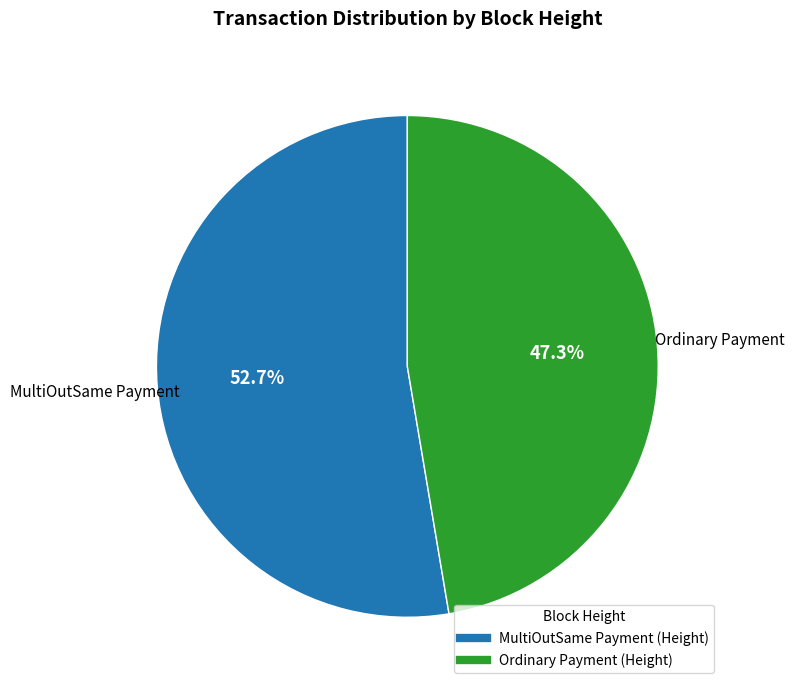

Is there a majority slice in this chart?

Yes